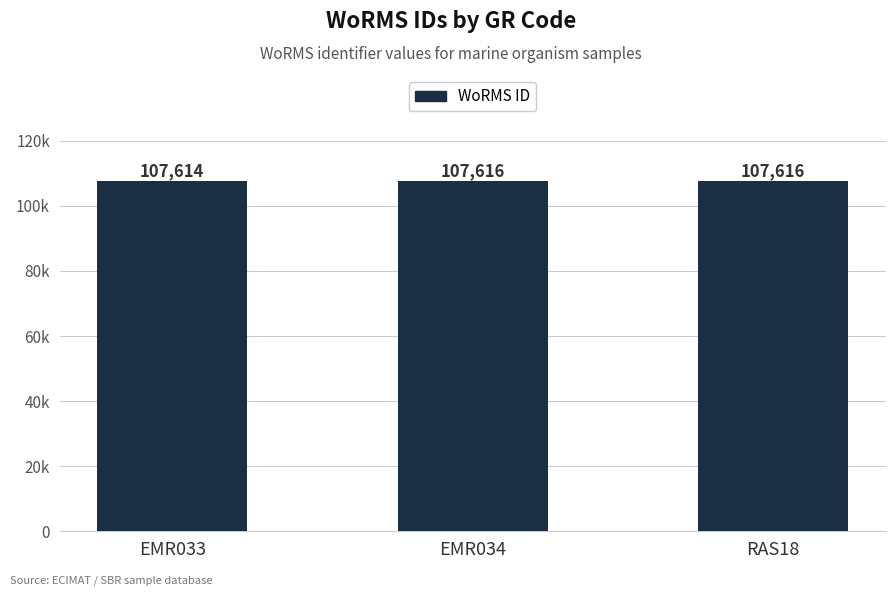

What is the difference between the maximum and minimum values?

2